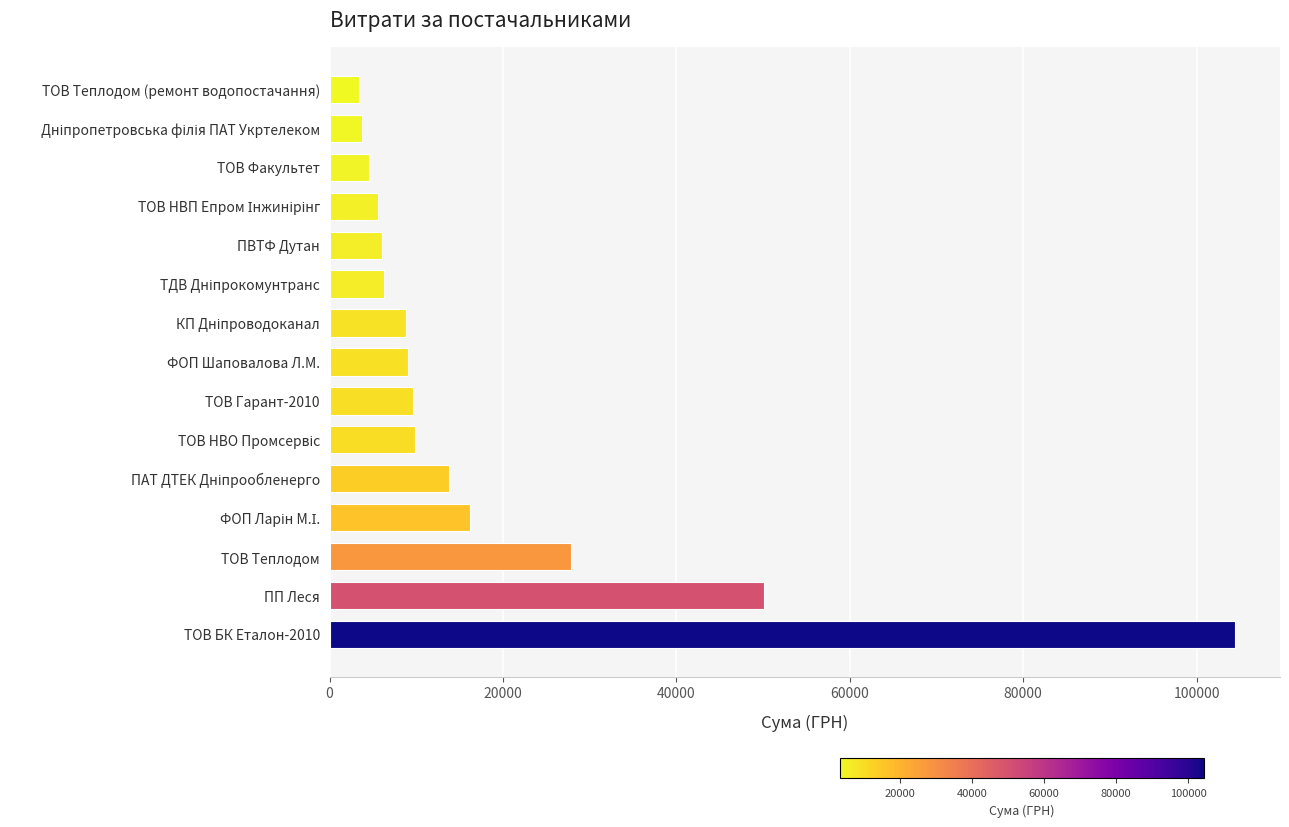

What is the difference between the second highest and minimum values?

46795.7